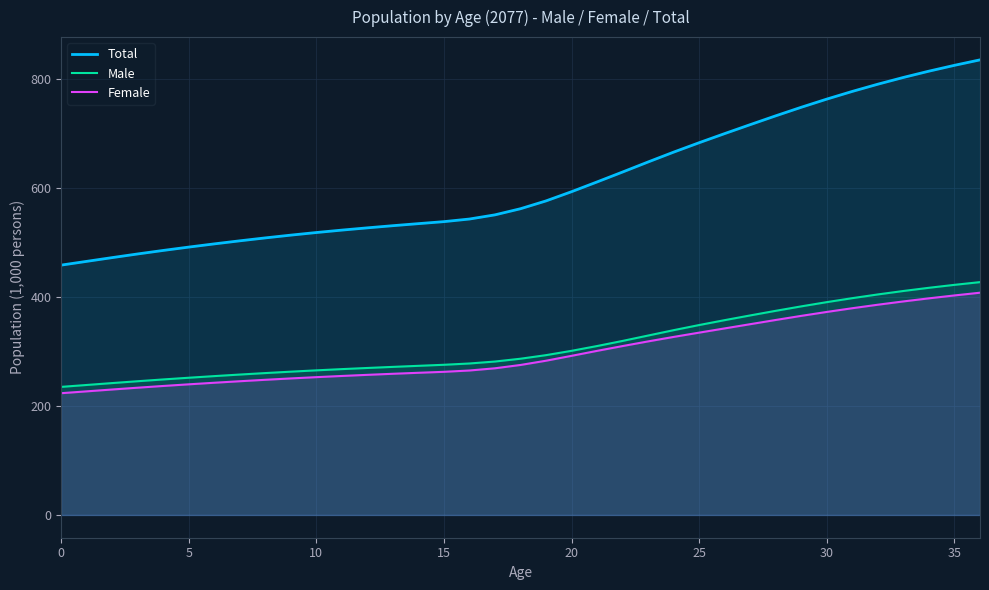

Reading left to right, list all the values displayed in this chart.

Total: 458.4	465.3	472.2	478.9	485.4	491.5	497.4	503.0	508.4	513.5	518.3	522.7	526.9	530.8	534.6	538.3	543.0	550.7	562.0	576.3	593.2	611.1	629.3	647.8	665.8	683.1	699.9	716.3	732.5	748.2	763.1	777.3	790.5	802.9	814.4	825.1	835.1
Male: 235.0	238.5	242.0	245.4	248.7	251.8	254.8	257.6	260.4	262.9	265.4	267.6	269.7	271.7	273.7	275.6	278.0	281.6	286.7	293.3	301.2	310.0	319.4	329.3	339.1	348.5	357.5	366.2	374.6	382.8	390.6	397.9	404.7	411.0	416.9	422.3	427.3
Female: 223.4	226.8	230.2	233.5	236.7	239.7	242.6	245.4	248.0	250.5	252.9	255.1	257.1	259.1	260.9	262.7	265.1	269.1	275.3	283.0	292.0	301.1	309.9	318.5	326.7	334.6	342.3	350.1	357.8	365.4	372.6	379.4	385.8	391.9	397.5	402.8	407.8